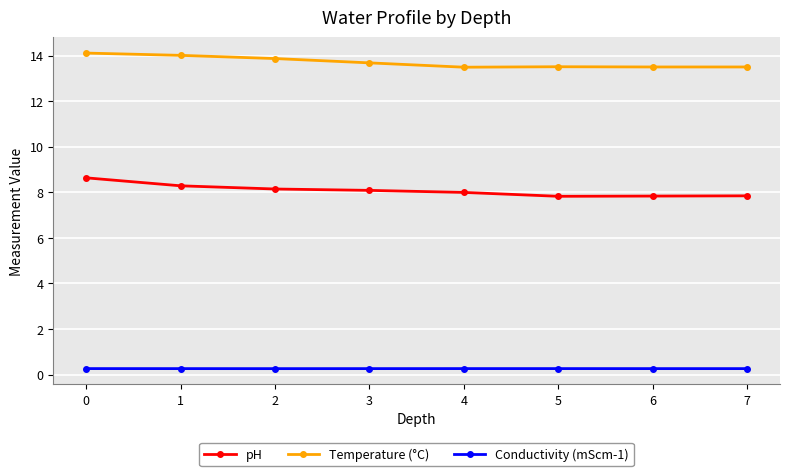

What is the difference between the maximum and minimum values in the Temperature (°C) series?

0.6